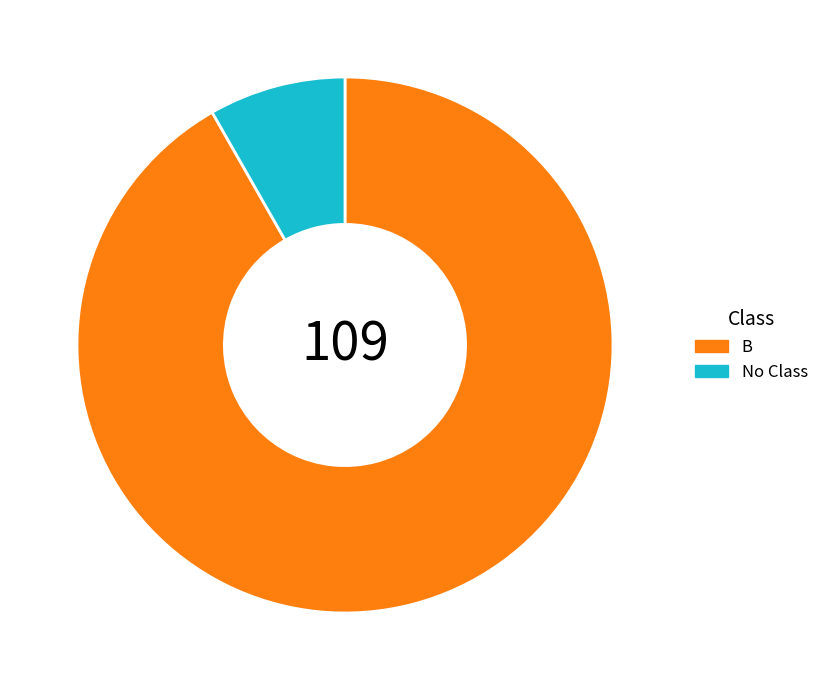

Do B and No Class together represent more than half of the pie?

Yes